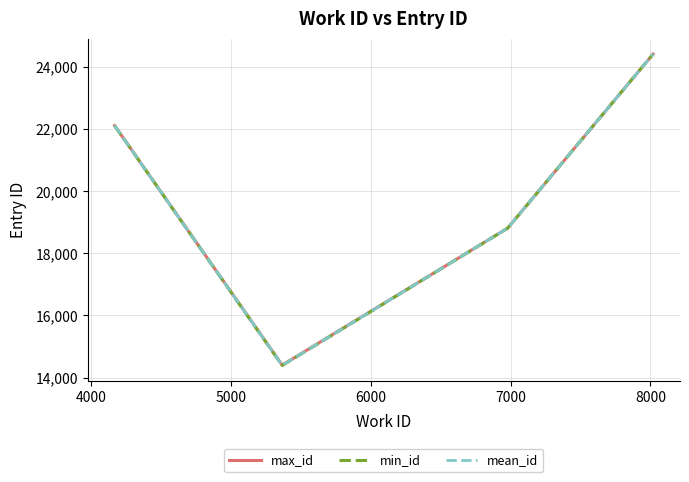

What is the maximum value shown in the chart?

24404